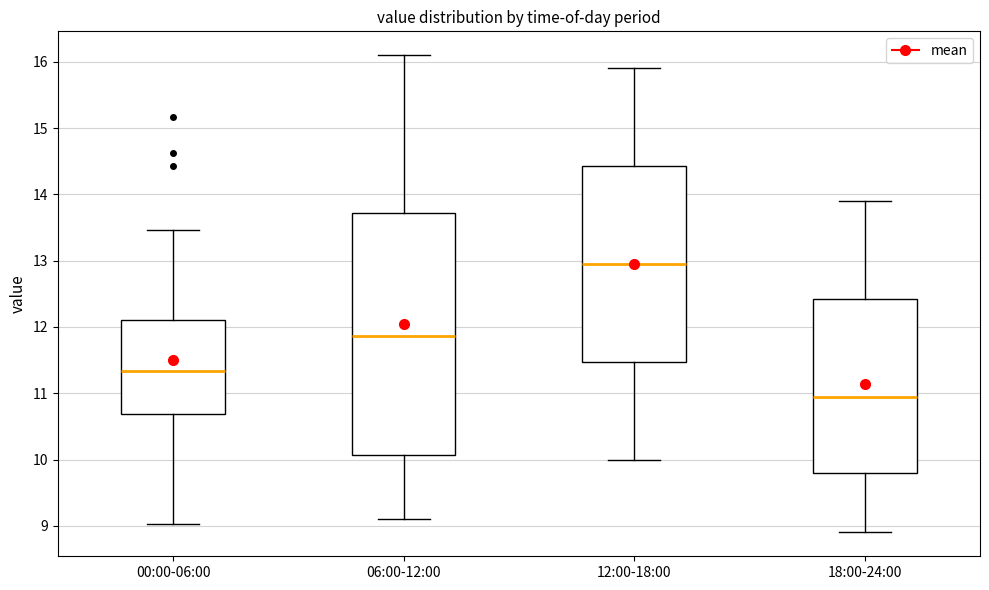

Reading left to right, read every box against the y-axis: the position of its median line, the range the box covers, and the ends of its whiskers. The values are not printed on the chart, so give them approximately, as read against the axis.

00:00-06:00: median 11.3, box 10.7 to 12.1, whiskers 9.0 to 13.5
06:00-12:00: median 11.9, box 10.1 to 13.7, whiskers 9.1 to 16.1
12:00-18:00: median 13.0, box 11.5 to 14.4, whiskers 10.0 to 15.9
18:00-24:00: median 11.0, box 9.8 to 12.4, whiskers 8.9 to 13.9